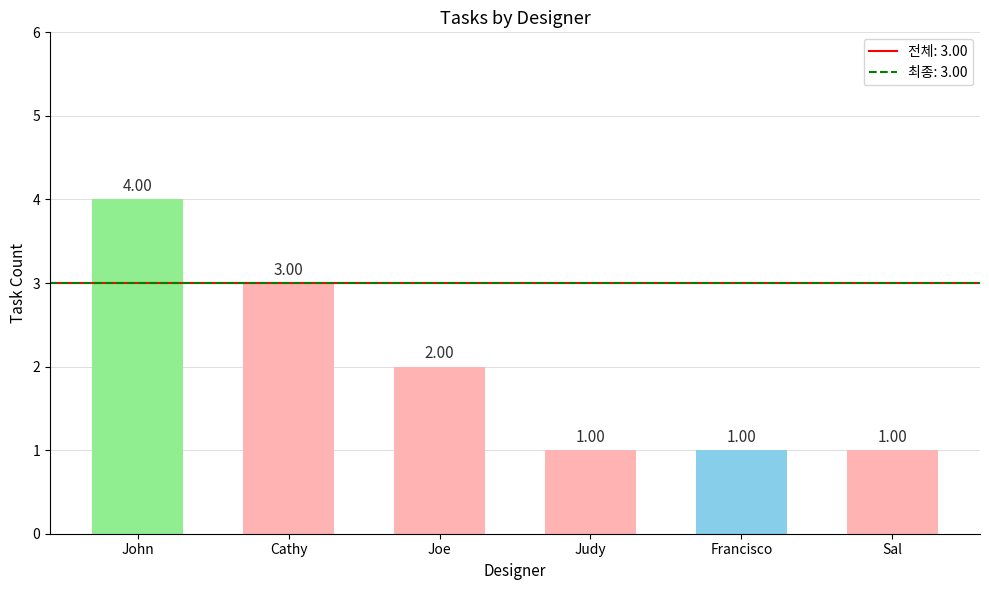

Between John and Judy, which is larger?

John